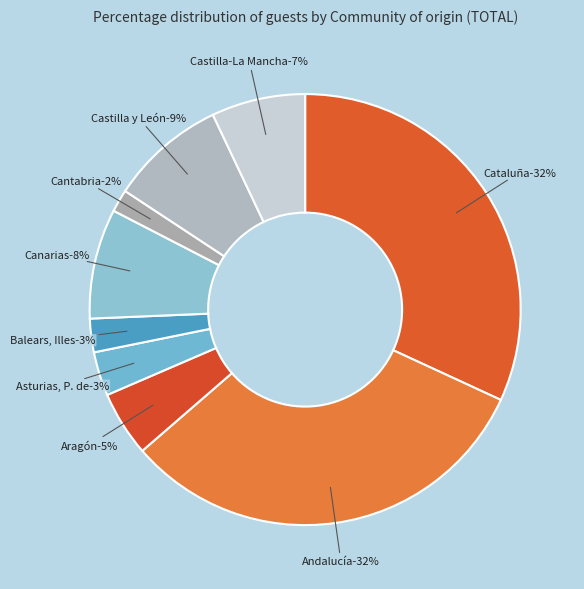

Does any single category account for the majority?

No